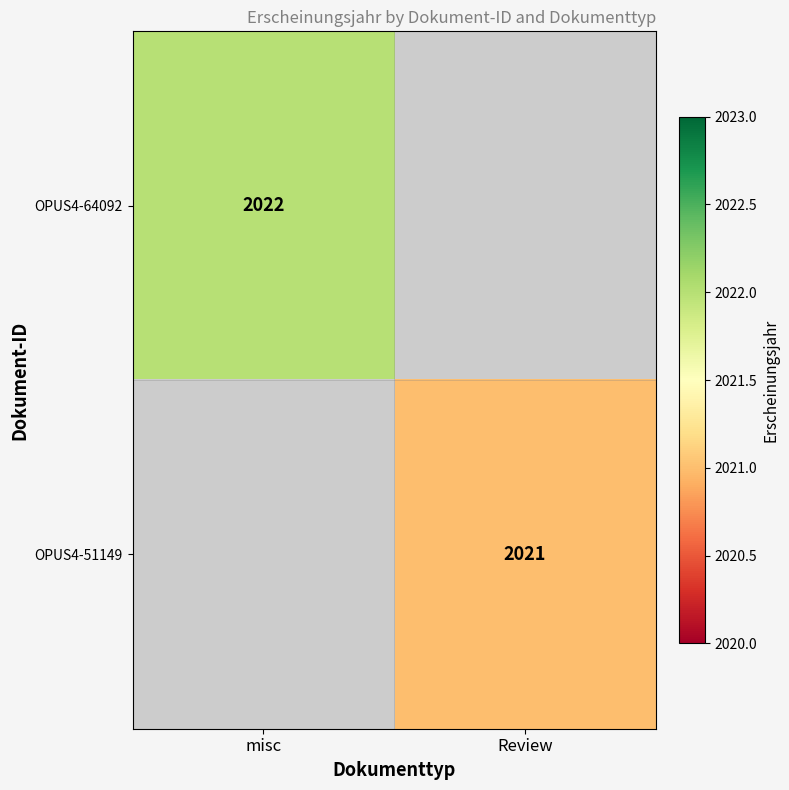

Is it true that OPUS4-51149 equals 3290 at Review?

False